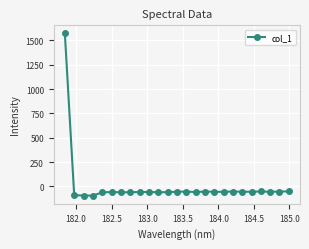

What is the smallest value displayed?

-96.2